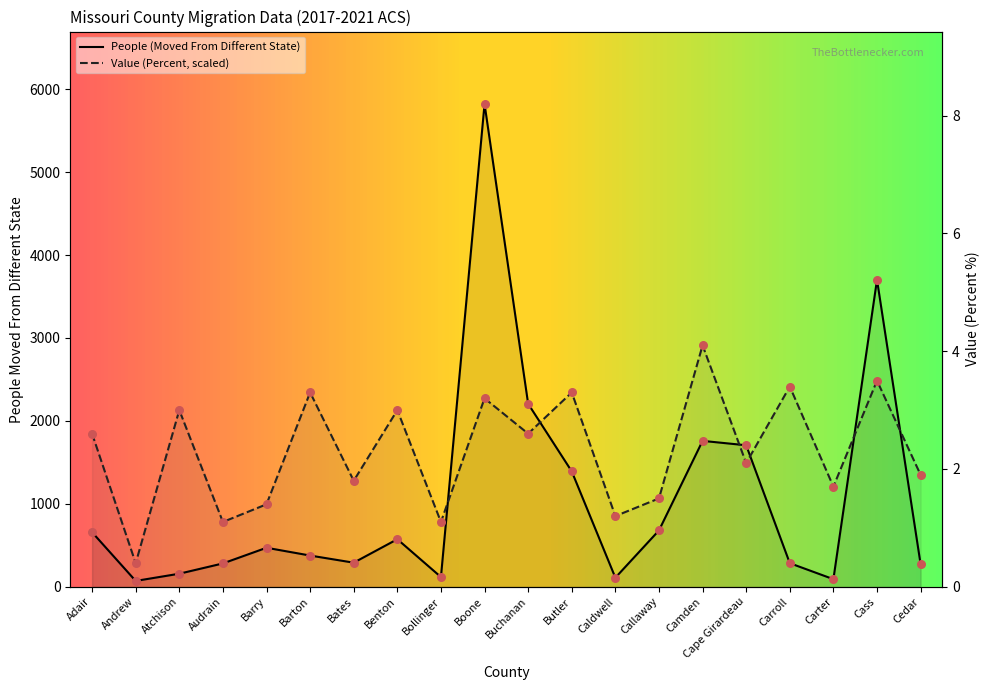

Is the value of People (Moved From Different State) at Boone greater than the value of Value (Percent) at Carter?

Yes